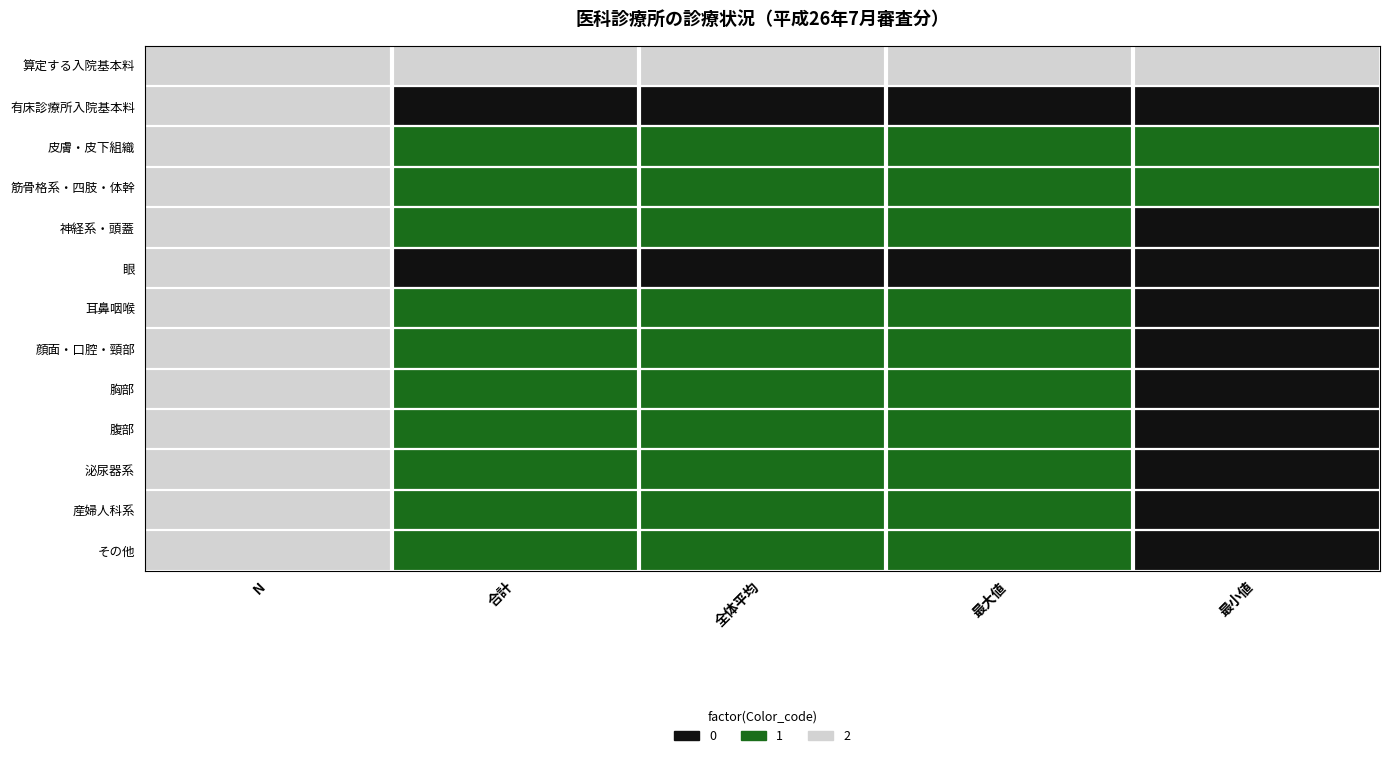

Which series changed the most between 合計 and 全体平均?

算定する入院基本料